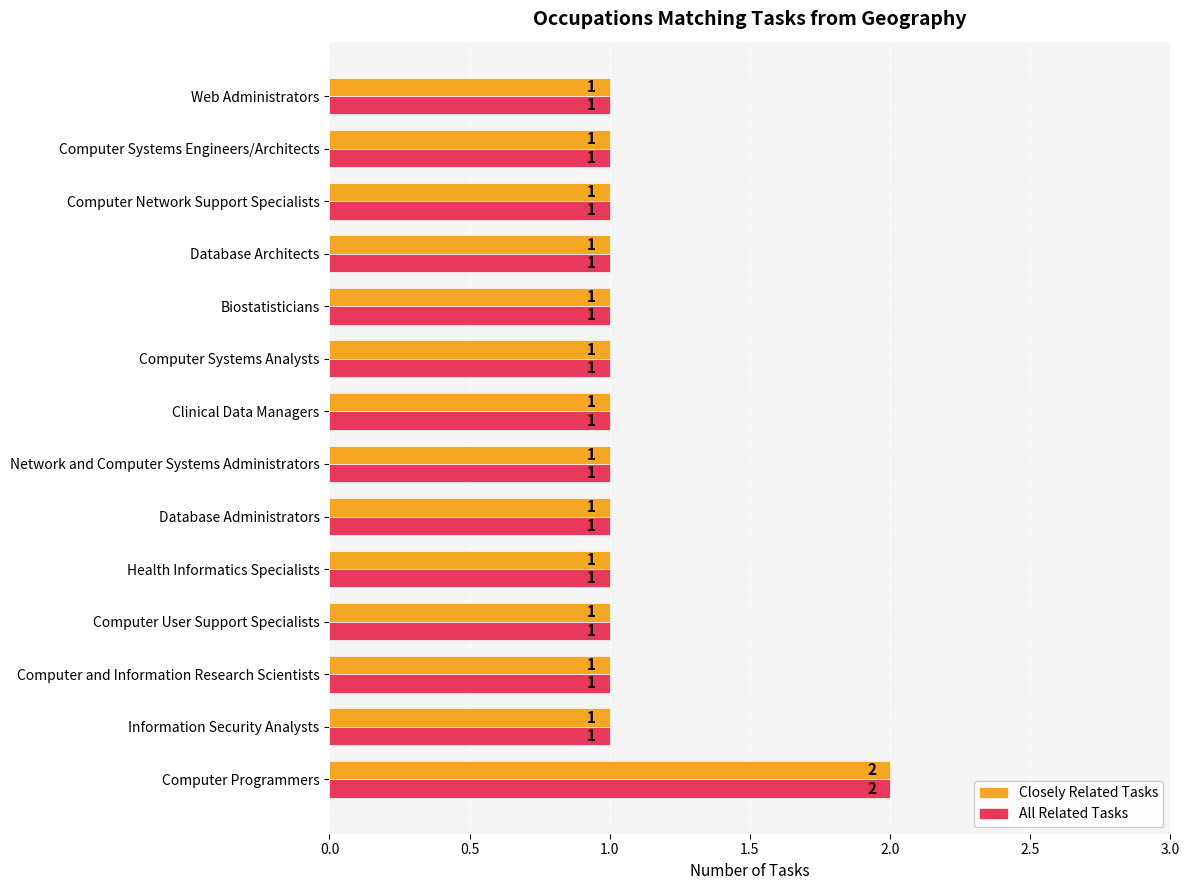

Is it true that All Related Tasks equals 2 at Computer and Information Research Scientists?

False